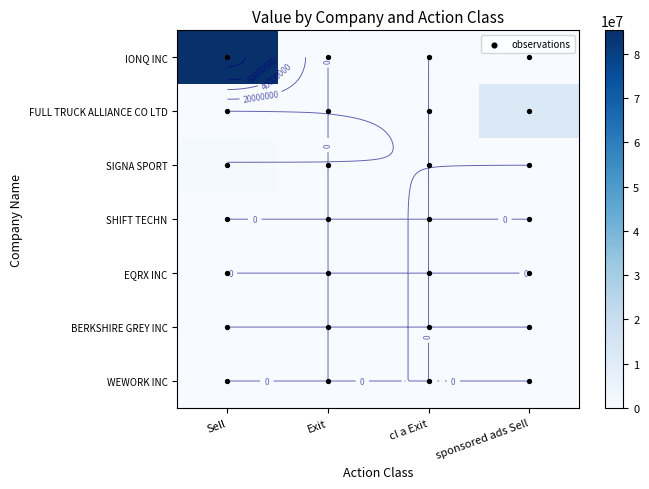

Rank the series by their maximum value, from highest to lowest.

IONQ INC, FULL TRUCK ALLIANCE CO LTD, SIGNA SPORT, SHIFT TECHN, EQRX INC, BERKSHIRE GREY INC, WEWORK INC